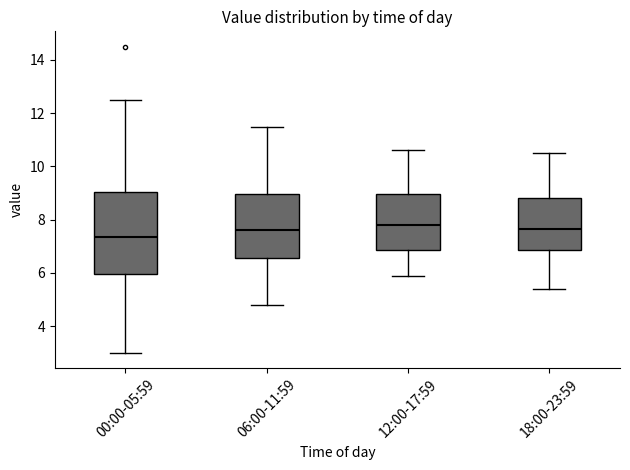

Where does the median line of the box for 12:00-17:59 sit on the y-axis? The values are not printed on the chart, so give them approximately, as read against the axis.

7.8